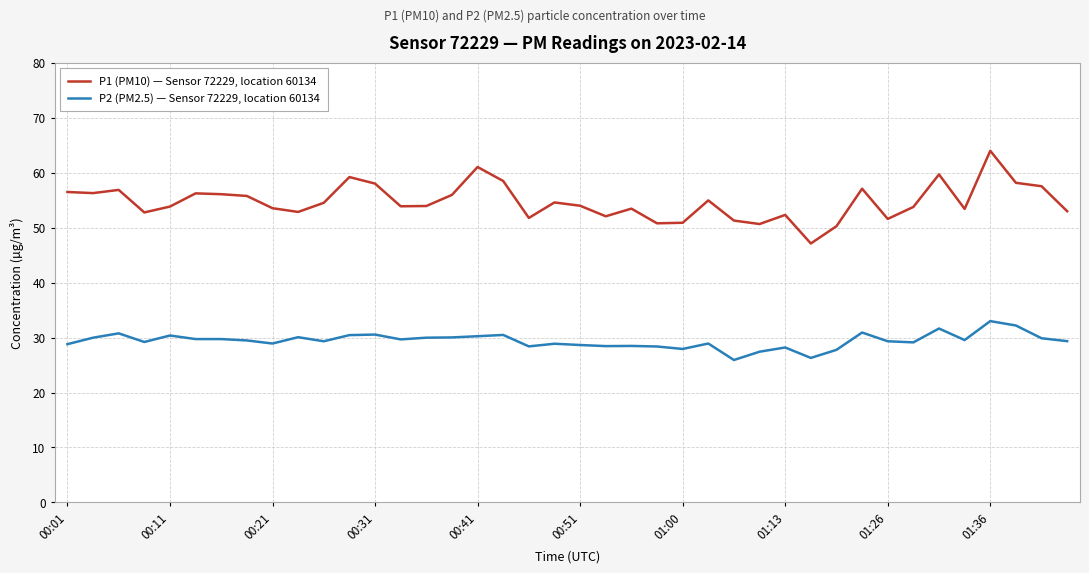

What are all the series names shown in the legend?

P1 (PM10) — Sensor 72229, location 60134, P2 (PM2.5) — Sensor 72229, location 60134